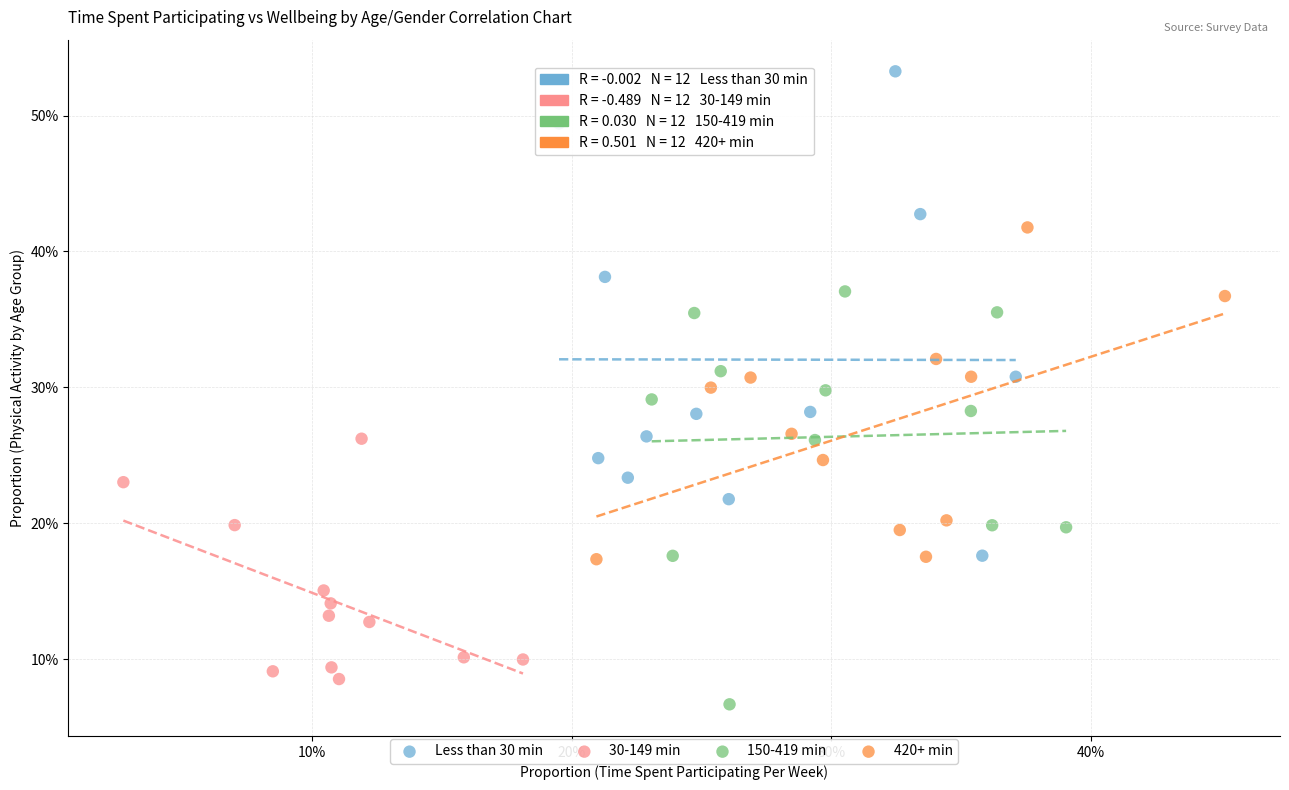

Which series has the widest spread of Y values?

Less than 30 min